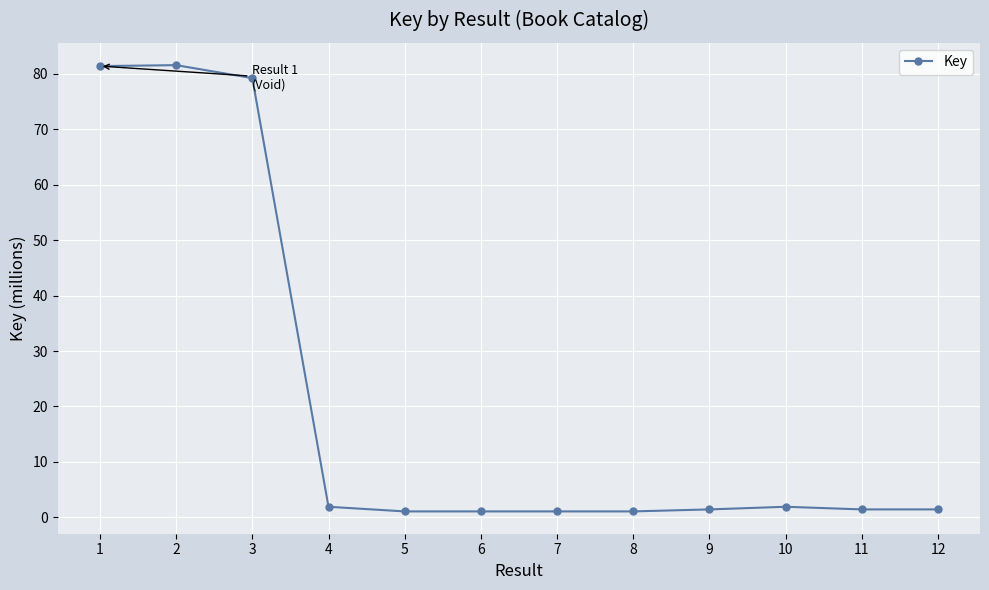

The chart shows a value of 1.4 at 12. True or false?

True